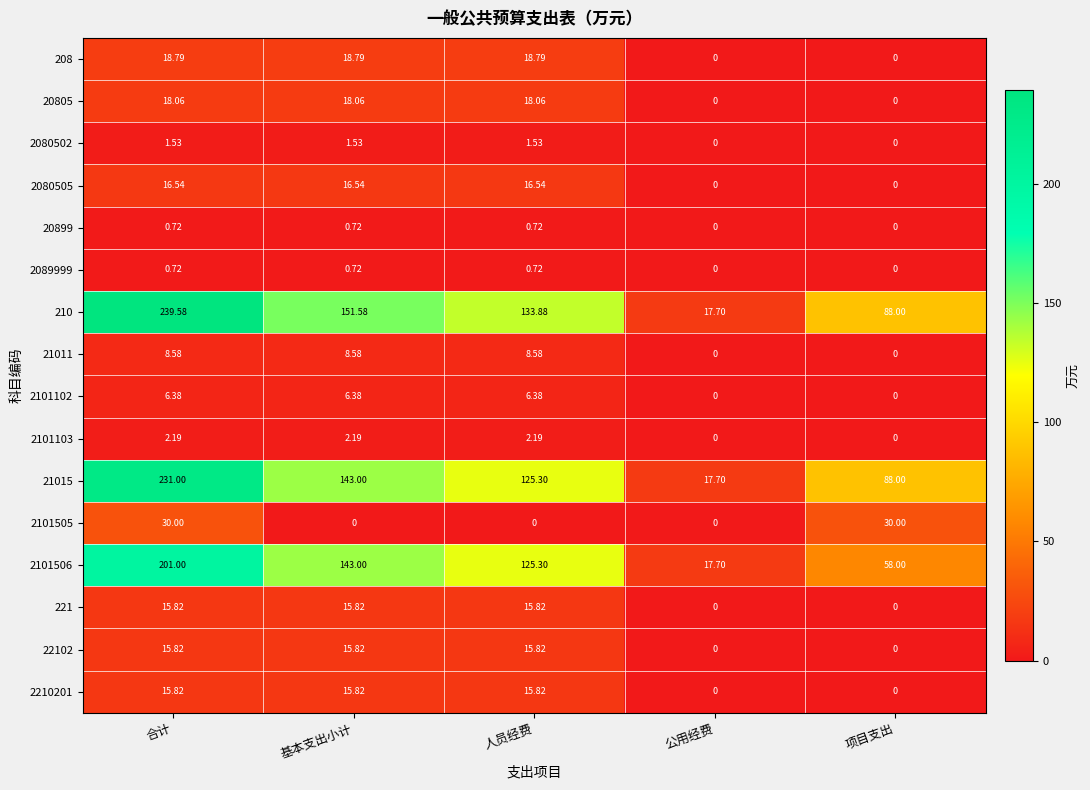

List the labels in order of 210 value, smallest first.

公用经费, 项目支出, 人员经费, 基本支出小计, 合计